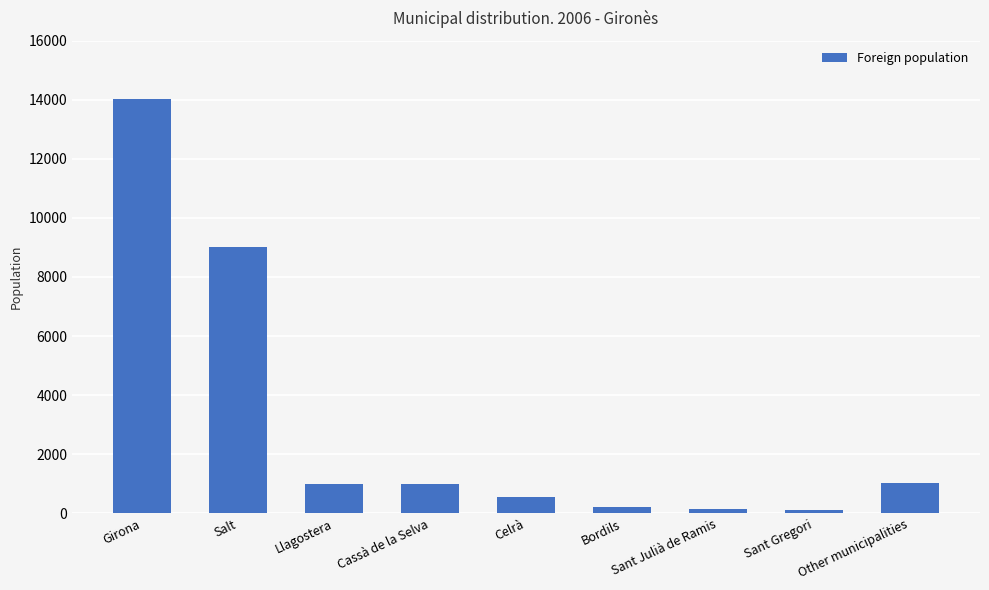

What is the value of the 9th bar from the left?

1028